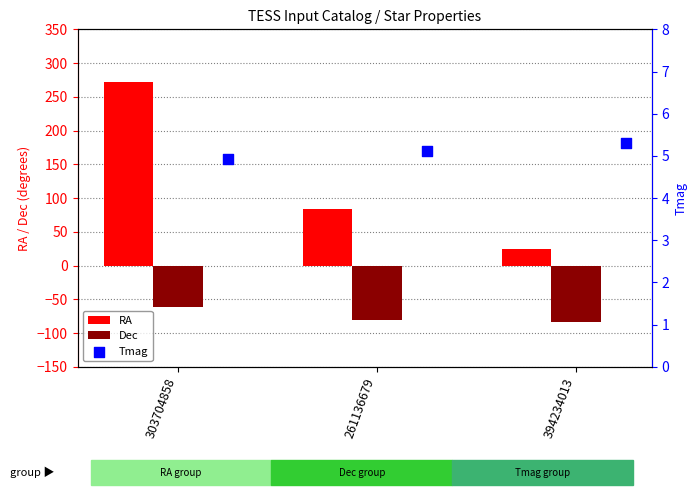

Where is Dec nearest to the value -72?

261136679